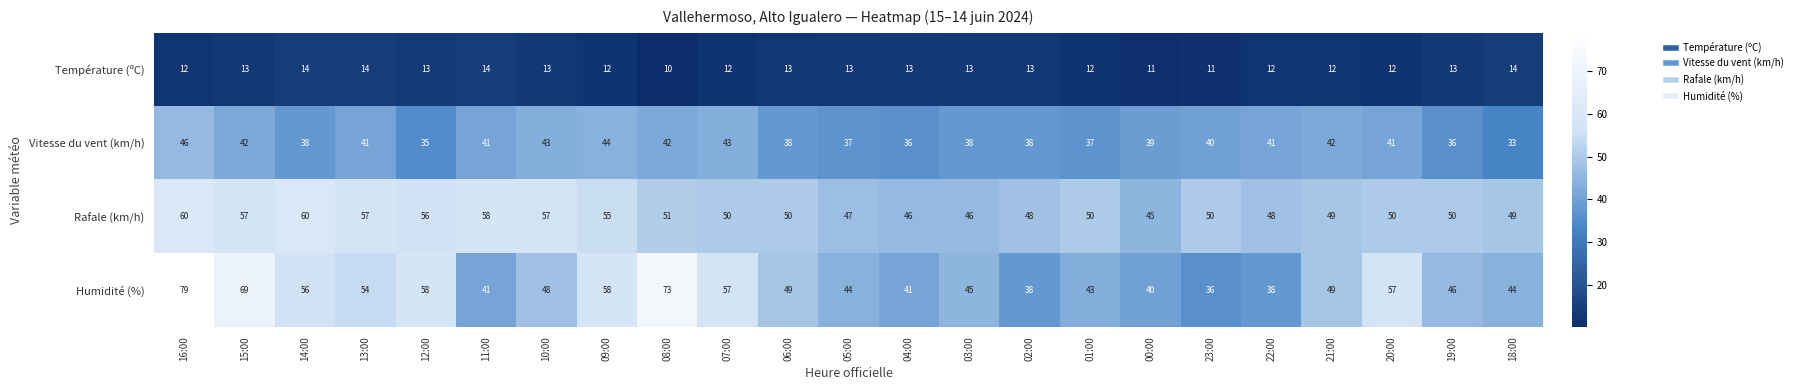

At which category is the sum across all series the highest?

16:00